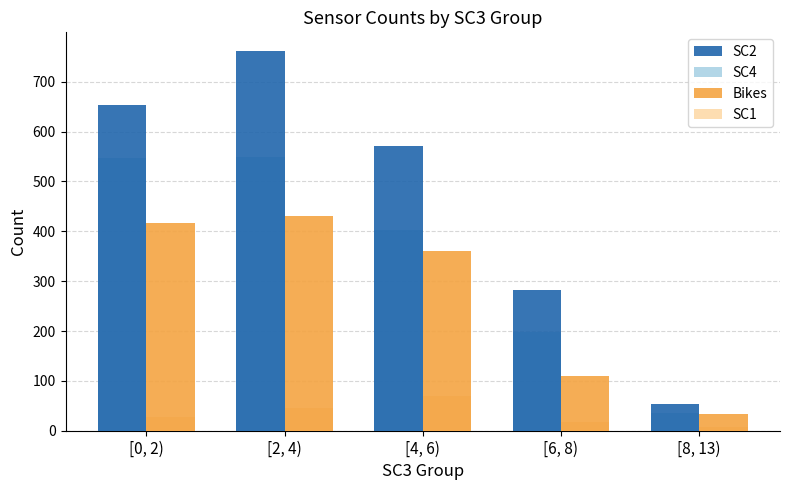

At [4, 6), list the series in order from largest to smallest.

SC2, SC4, Bikes, SC1